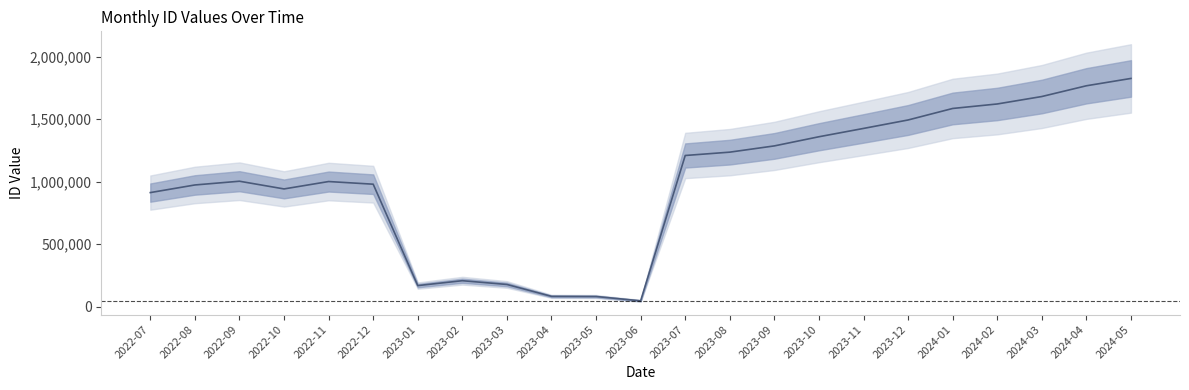

How many interior local peaks (higher than both neighbors) does the data have?

3